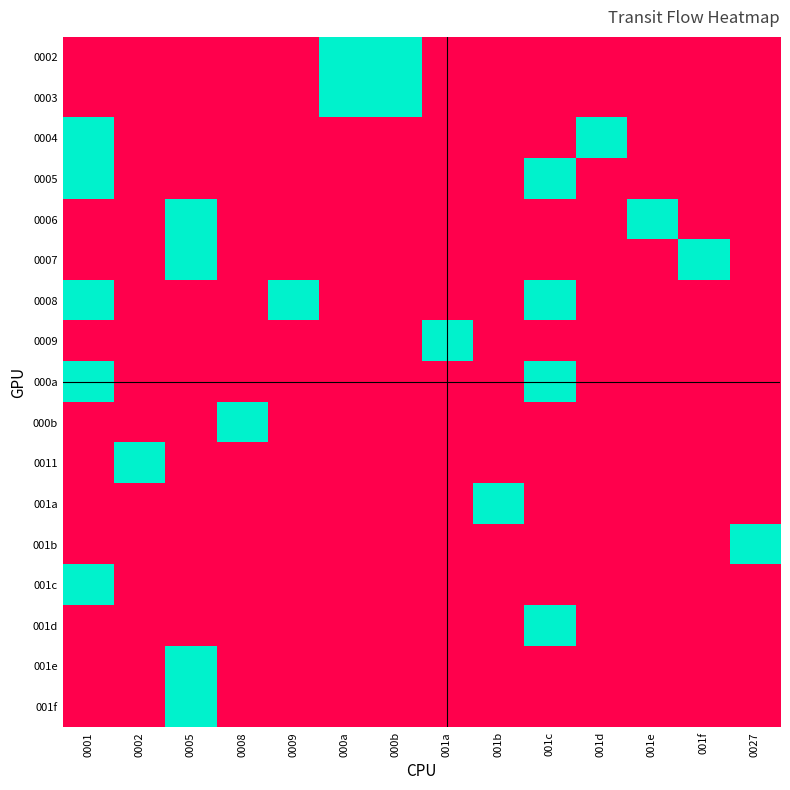

Reading right to left, list all the values displayed in this chart.

0002: 0027=0	001f=0	001e=0	001d=0	001c=0	001b=0	001a=0	000b=1	000a=1	0009=0	0008=0	0005=0	0002=0	0001=0
0003: 0027=0	001f=0	001e=0	001d=0	001c=0	001b=0	001a=0	000b=1	000a=1	0009=0	0008=0	0005=0	0002=0	0001=0
0004: 0027=0	001f=0	001e=0	001d=1	001c=0	001b=0	001a=0	000b=0	000a=0	0009=0	0008=0	0005=0	0002=0	0001=1
0005: 0027=0	001f=0	001e=0	001d=0	001c=1	001b=0	001a=0	000b=0	000a=0	0009=0	0008=0	0005=0	0002=0	0001=1
0006: 0027=0	001f=0	001e=1	001d=0	001c=0	001b=0	001a=0	000b=0	000a=0	0009=0	0008=0	0005=1	0002=0	0001=0
0007: 0027=0	001f=1	001e=0	001d=0	001c=0	001b=0	001a=0	000b=0	000a=0	0009=0	0008=0	0005=1	0002=0	0001=0
0008: 0027=0	001f=0	001e=0	001d=0	001c=1	001b=0	001a=0	000b=0	000a=0	0009=1	0008=0	0005=0	0002=0	0001=1
0009: 0027=0	001f=0	001e=0	001d=0	001c=0	001b=0	001a=1	000b=0	000a=0	0009=0	0008=0	0005=0	0002=0	0001=0
000a: 0027=0	001f=0	001e=0	001d=0	001c=1	001b=0	001a=0	000b=0	000a=0	0009=0	0008=0	0005=0	0002=0	0001=1
000b: 0027=0	001f=0	001e=0	001d=0	001c=0	001b=0	001a=0	000b=0	000a=0	0009=0	0008=1	0005=0	0002=0	0001=0
0011: 0027=0	001f=0	001e=0	001d=0	001c=0	001b=0	001a=0	000b=0	000a=0	0009=0	0008=0	0005=0	0002=1	0001=0
001a: 0027=0	001f=0	001e=0	001d=0	001c=0	001b=1	001a=0	000b=0	000a=0	0009=0	0008=0	0005=0	0002=0	0001=0
001b: 0027=1	001f=0	001e=0	001d=0	001c=0	001b=0	001a=0	000b=0	000a=0	0009=0	0008=0	0005=0	0002=0	0001=0
001c: 0027=0	001f=0	001e=0	001d=0	001c=0	001b=0	001a=0	000b=0	000a=0	0009=0	0008=0	0005=0	0002=0	0001=1
001d: 0027=0	001f=0	001e=0	001d=0	001c=1	001b=0	001a=0	000b=0	000a=0	0009=0	0008=0	0005=0	0002=0	0001=0
001e: 0027=0	001f=0	001e=0	001d=0	001c=0	001b=0	001a=0	000b=0	000a=0	0009=0	0008=0	0005=1	0002=0	0001=0
001f: 0027=0	001f=0	001e=0	001d=0	001c=0	001b=0	001a=0	000b=0	000a=0	0009=0	0008=0	0005=1	0002=0	0001=0